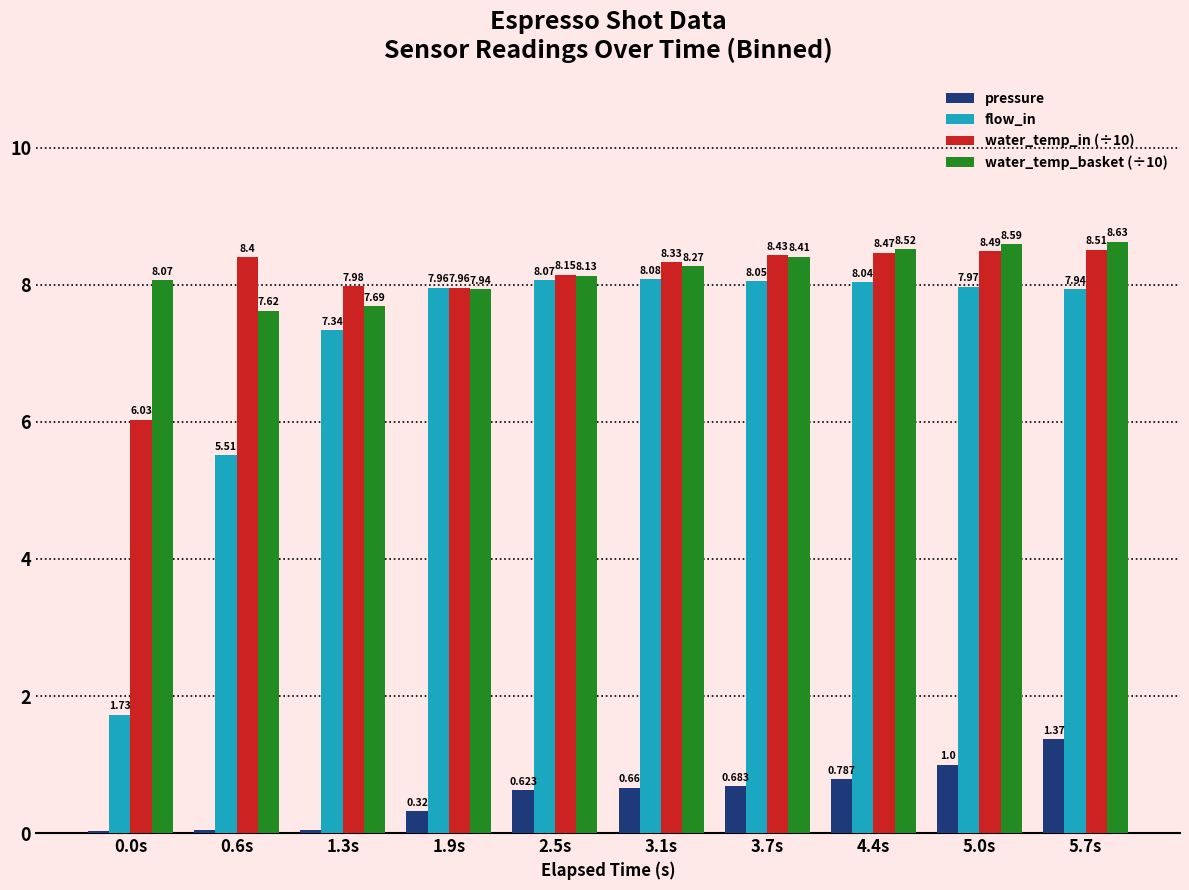

Is it true that pressure equals 1.4 at 5.0s?

False